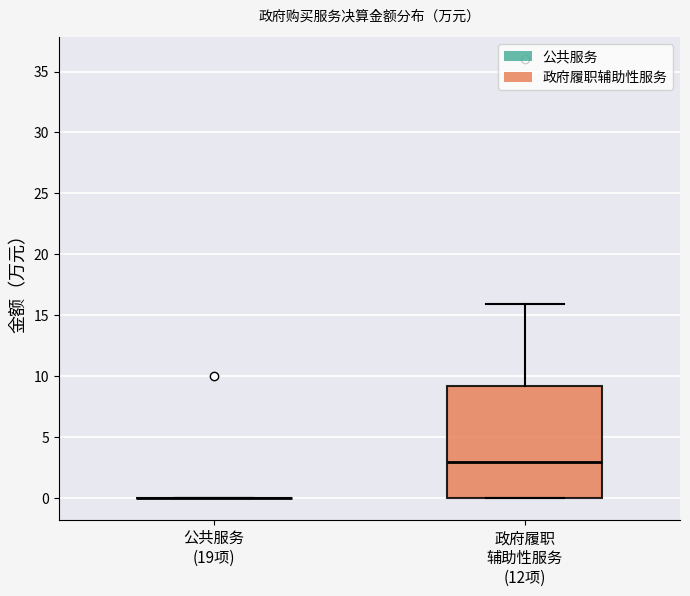

Comparing the boxes themselves (not the whiskers), which one is the tallest?

政府履职 辅助性服务 (12项)